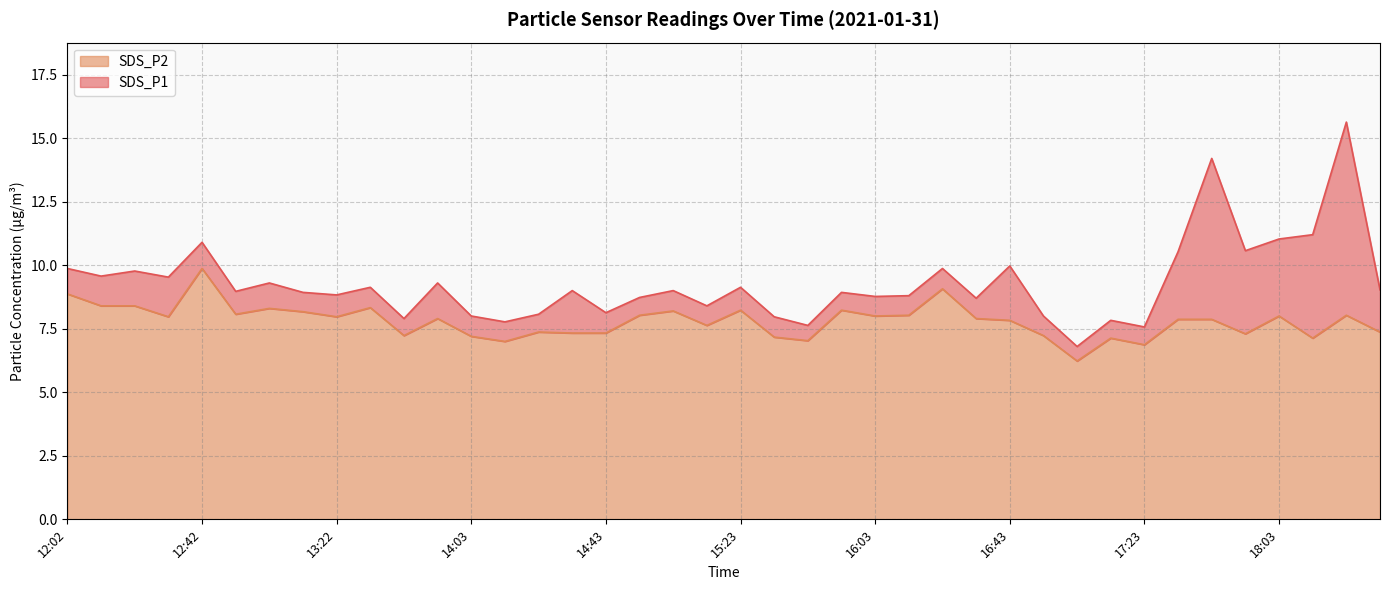

At which label is SDS_P2 line closest to 8?

24